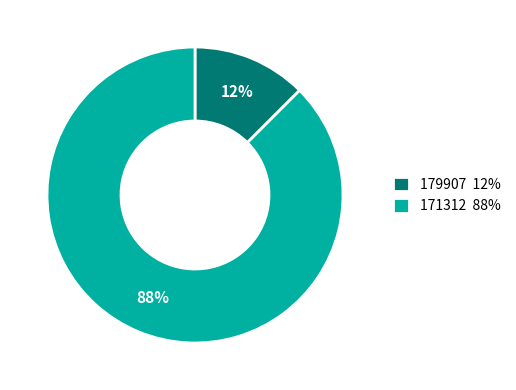

Between 179907 12% and 171312 88%, which is larger?

171312 88%